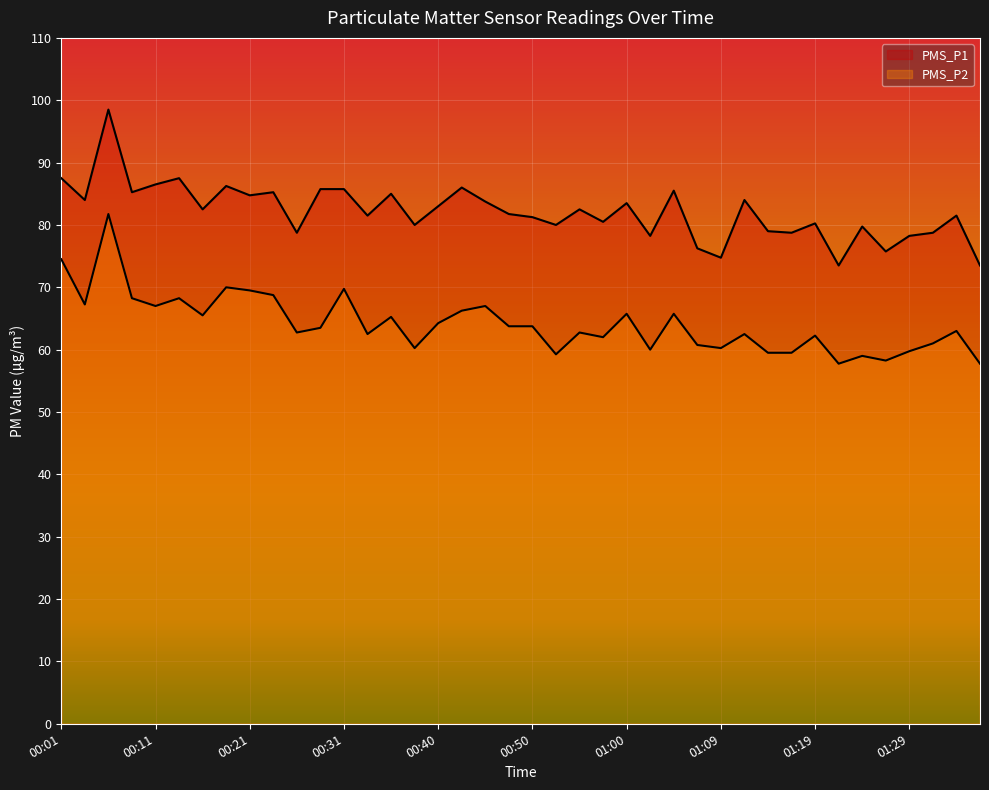

At which label does PMS_P1 first exceed 82?

00:01